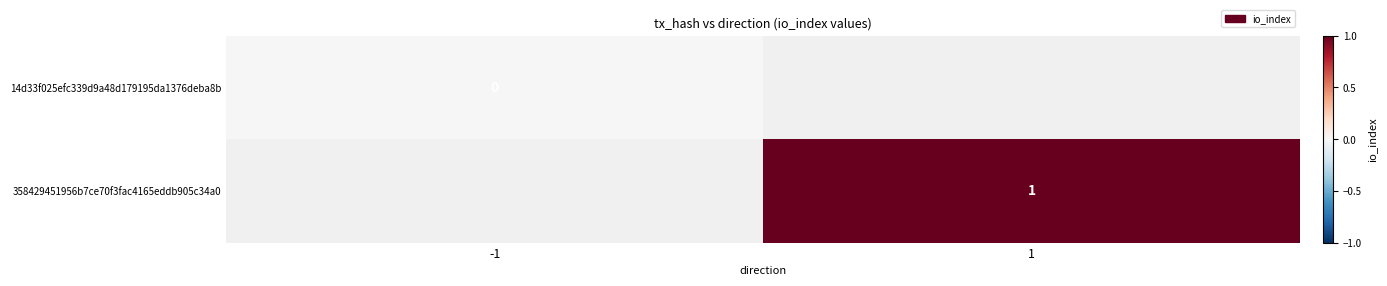

The value of 358429451956b7ce70f3fac4165eddb905c34a0 at 1 is 1. True or false?

True